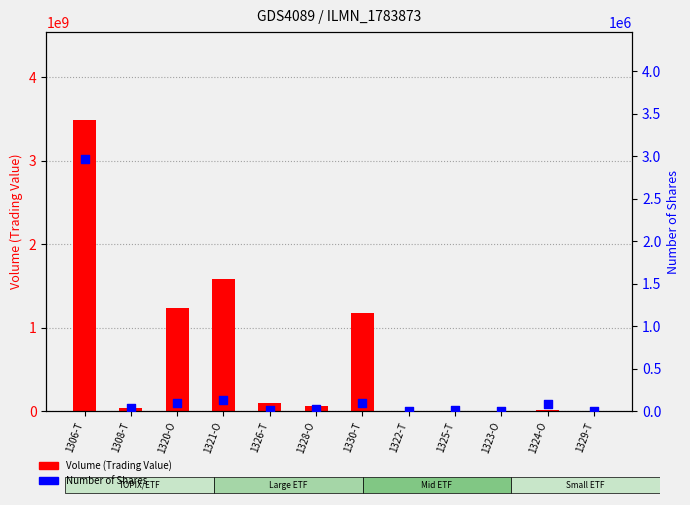

Which series has the largest Y range (max minus min)?

Volume (Trading Value)